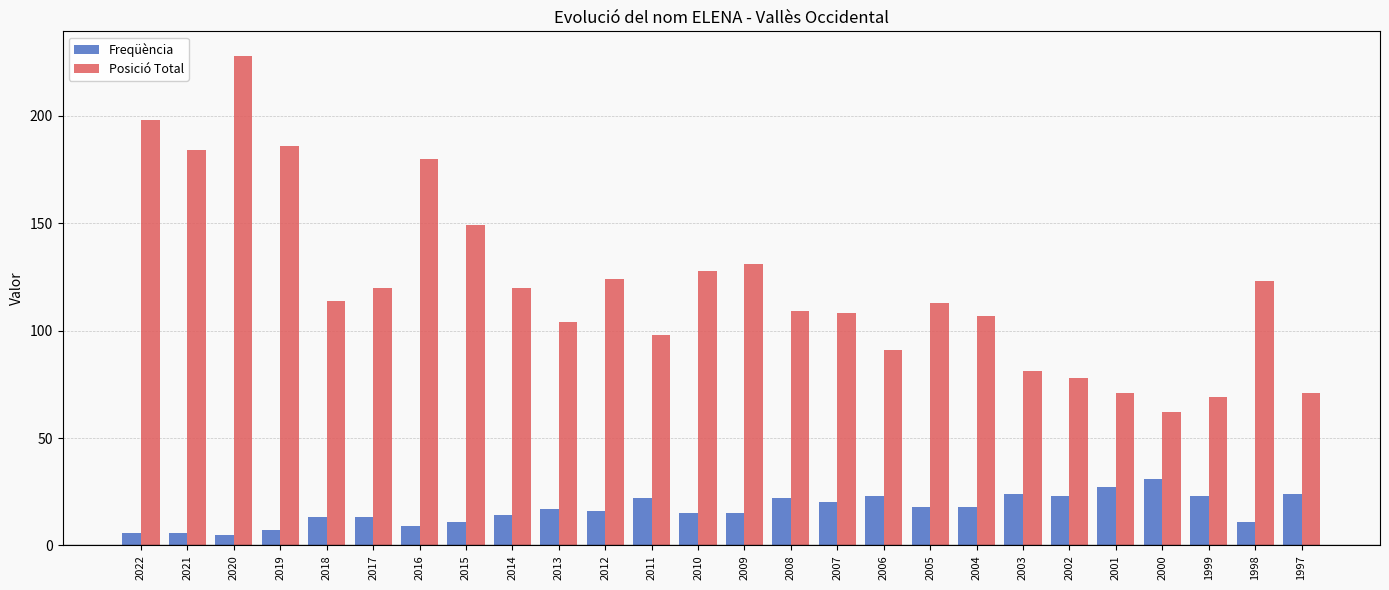

How many categories are shown in the chart?

26